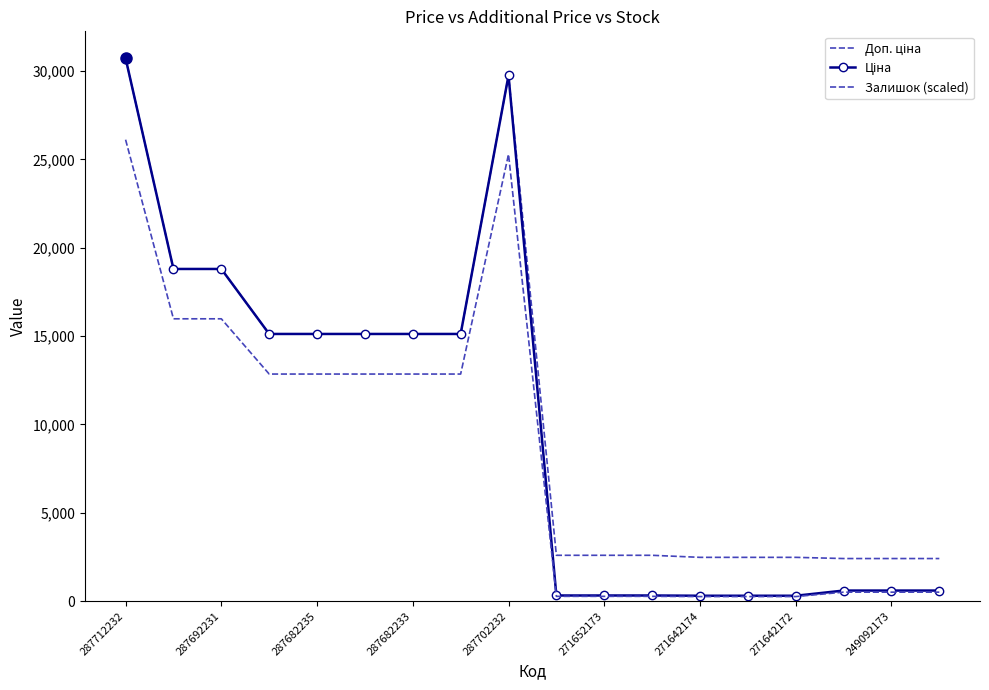

At which label does Доп. ціна first exceed 15120?

287712232